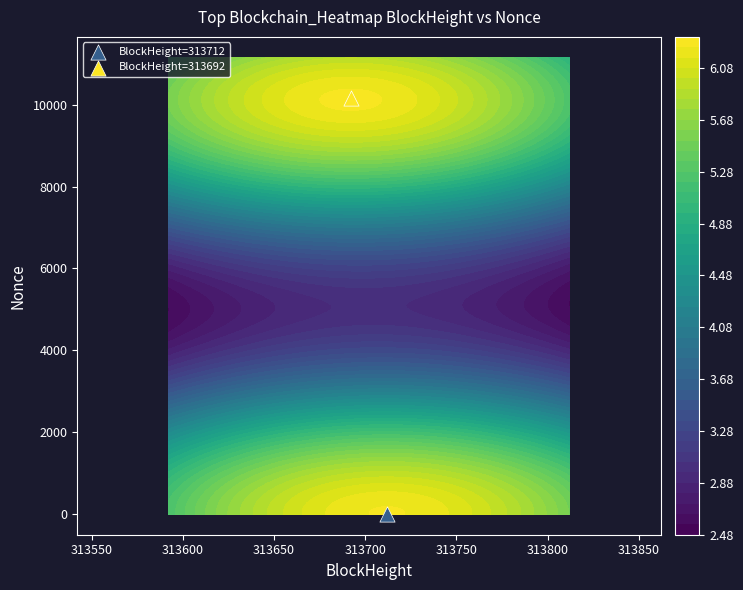

The 313712 series shows 0 at 313712. True or false?

True